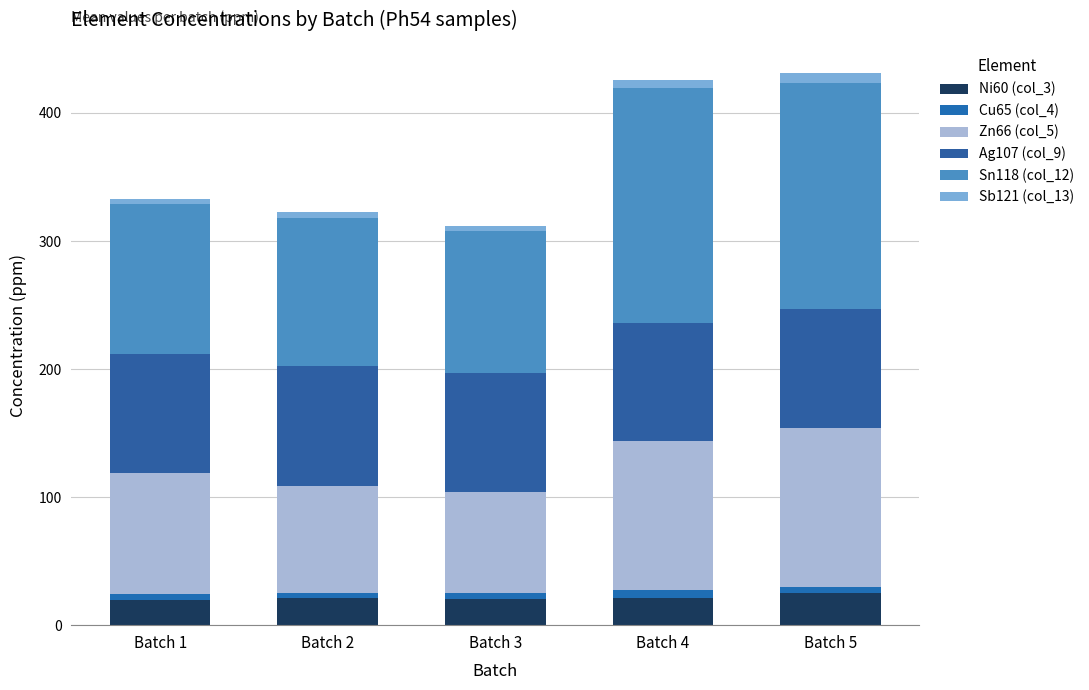

What are all the series names shown in the legend?

Ni60 (col_3), Cu65 (col_4), Zn66 (col_5), Ag107 (col_9), Sn118 (col_12), Sb121 (col_13)